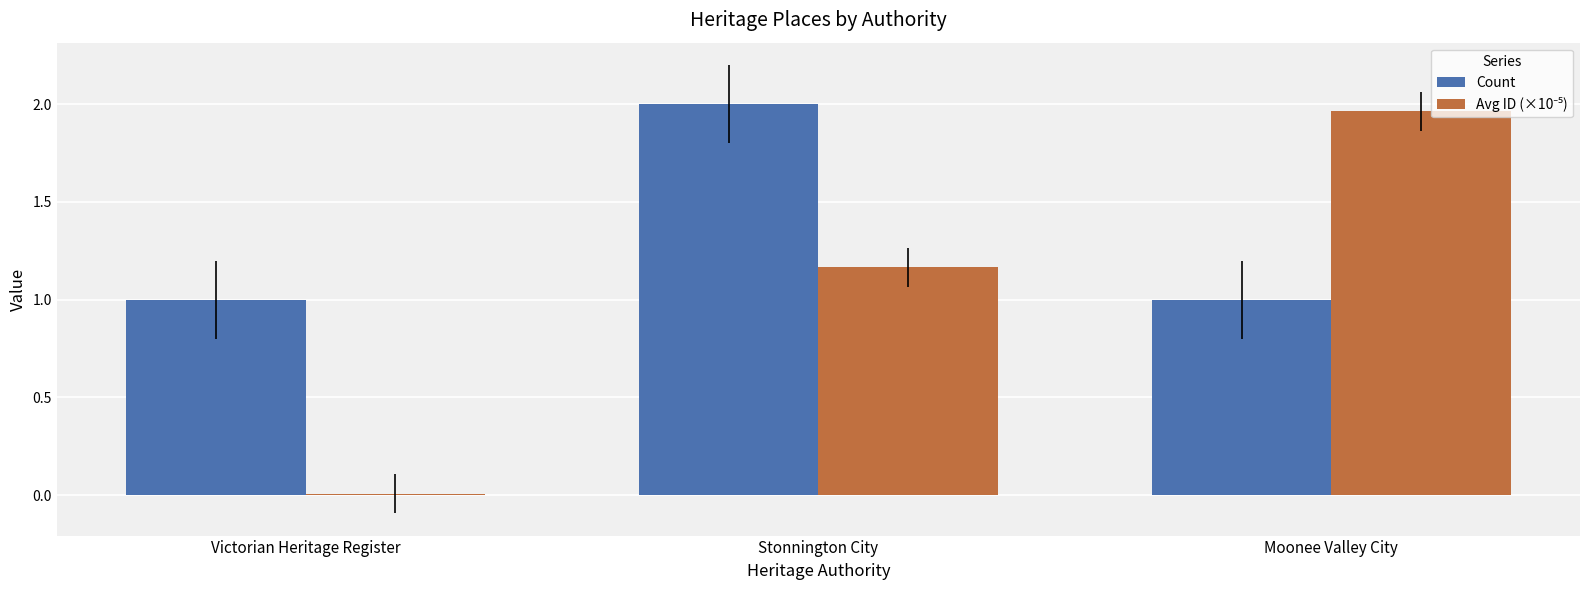

Between Stonnington City and Moonee Valley City, which series saw the biggest shift?

Count